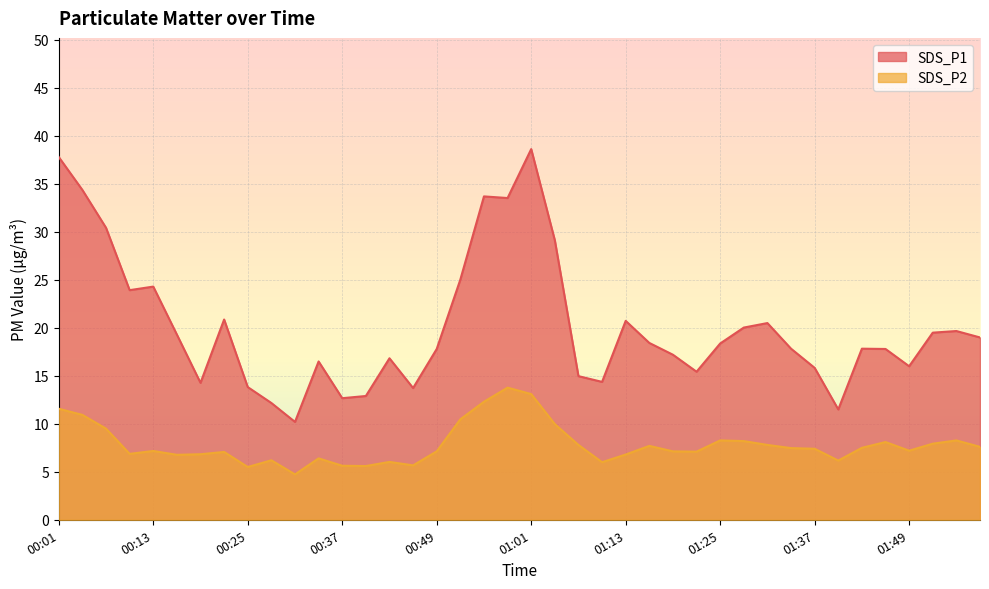

What is the label of the 31st point from the right?

00:28